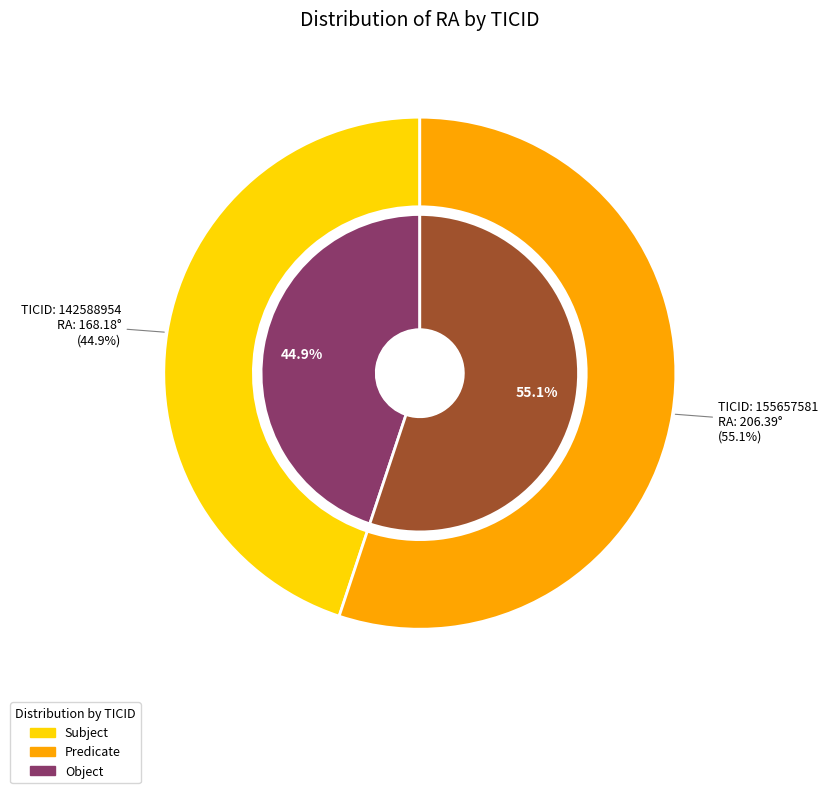

Which slice represents more than half of the pie?

155657581